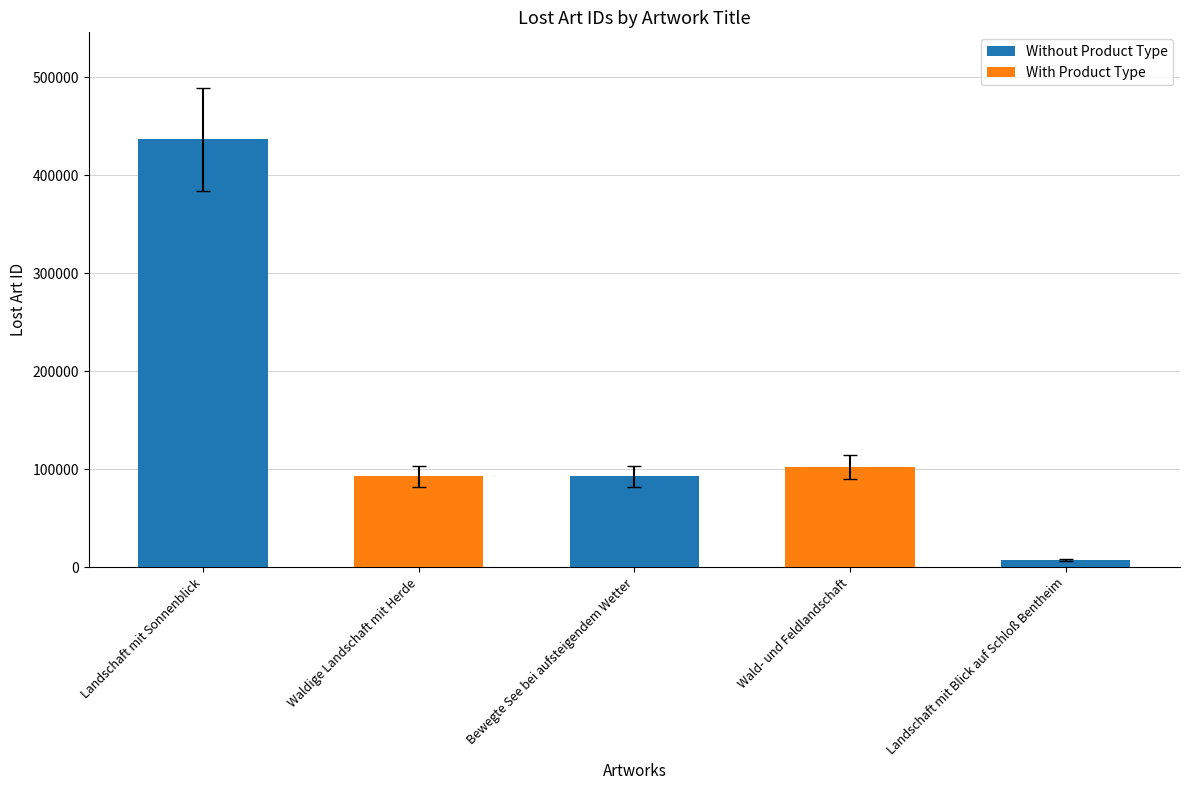

What position from the right is Bewegte See bei aufsteigendem Wetter?

3